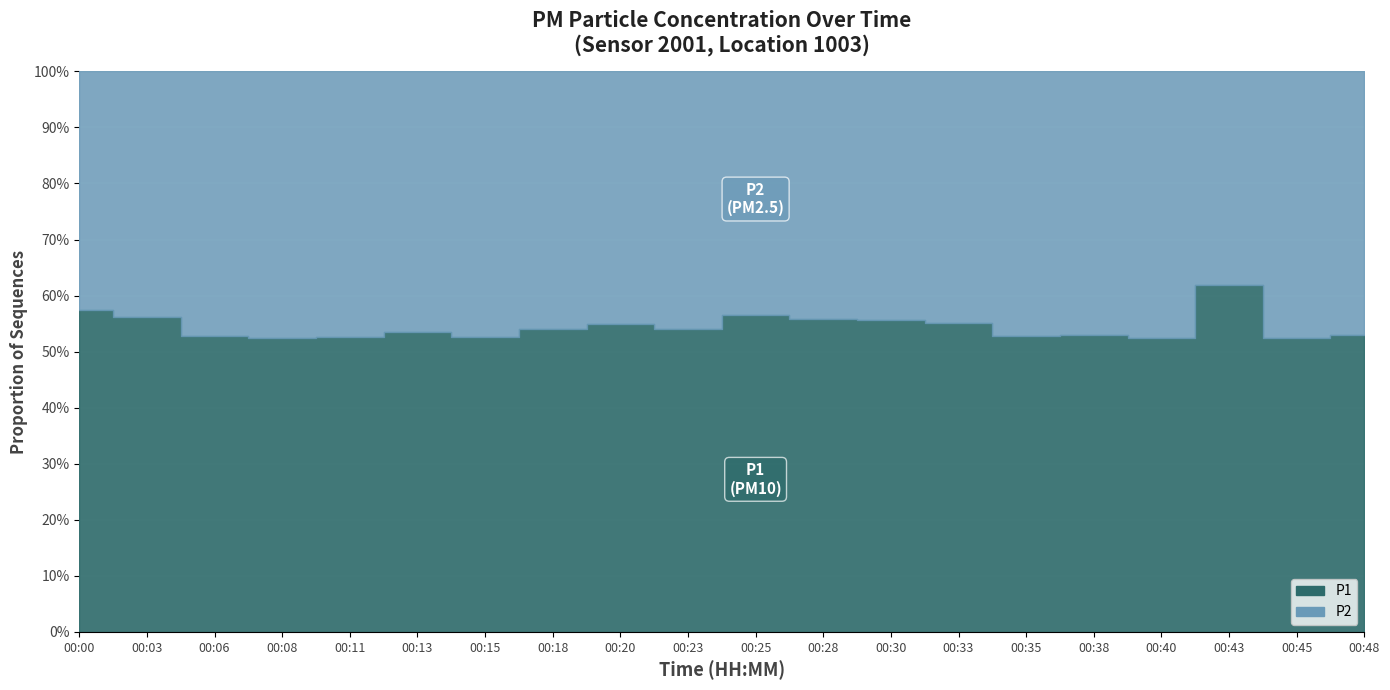

True or false: P2 and P1 intersect in this chart.

False